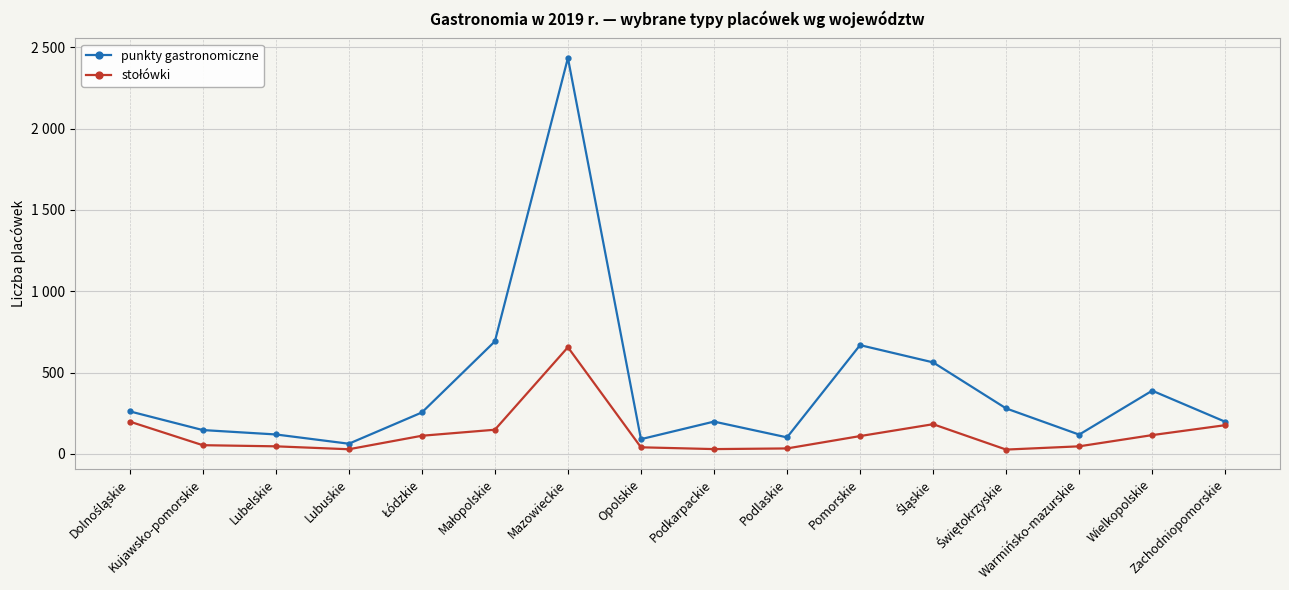

Does the chart have visible grid lines?

Yes